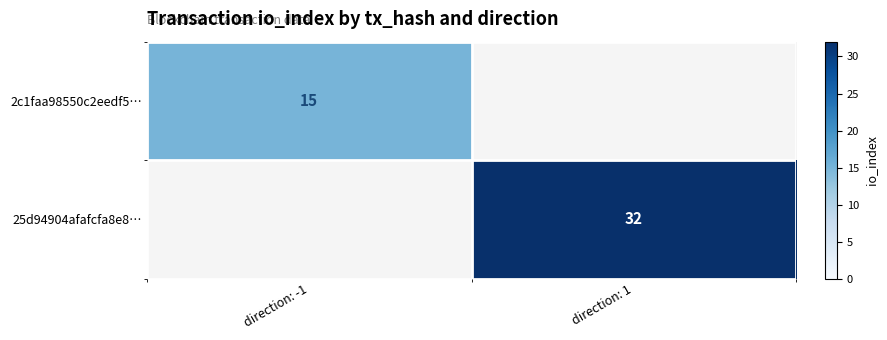

At which category is the sum across all series the highest?

direction: 1